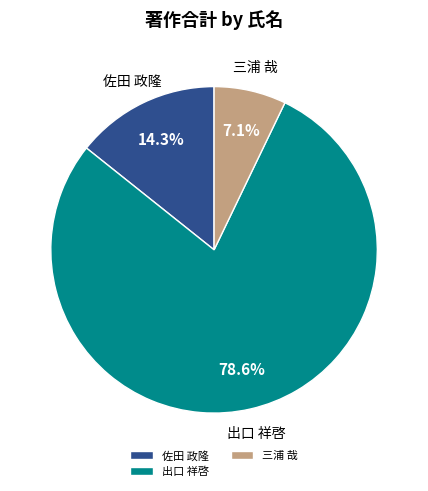

To the nearest percent, what portion does 佐田 政隆 represent?

14%